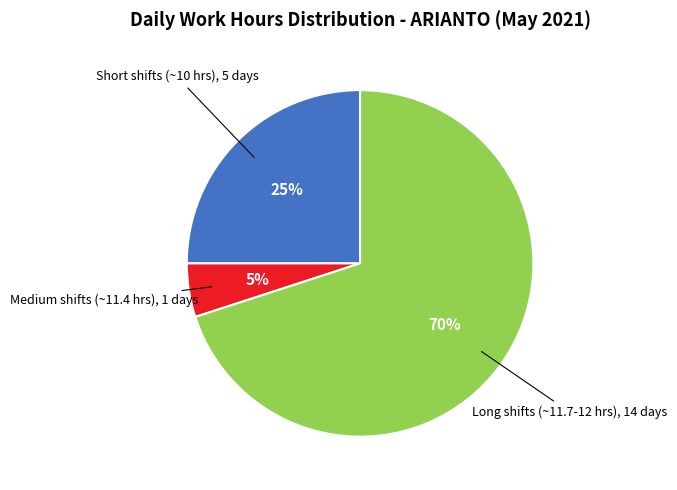

To the nearest percent, what is the difference between the largest and smallest slice percentages?

65%